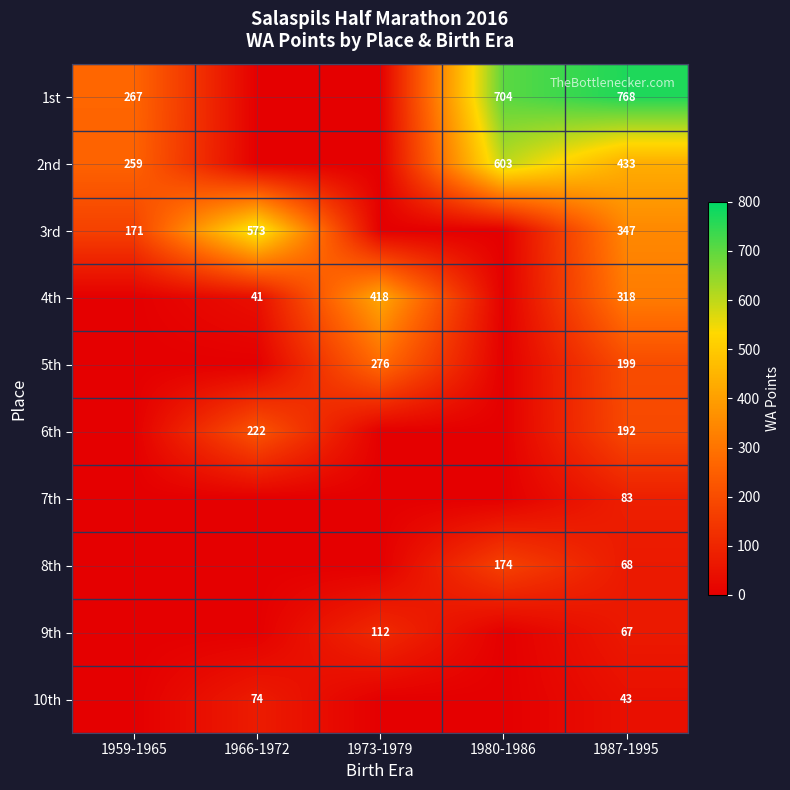

Is it true that 8th equals 96 at 1980-1986?

False